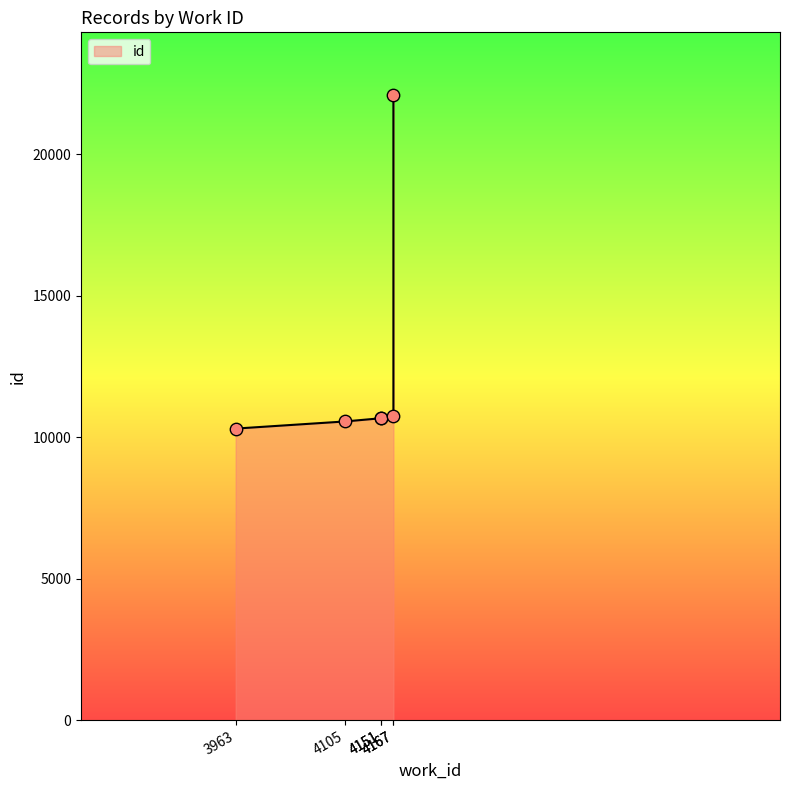

Between 4167 and 4151, which is larger?

4167